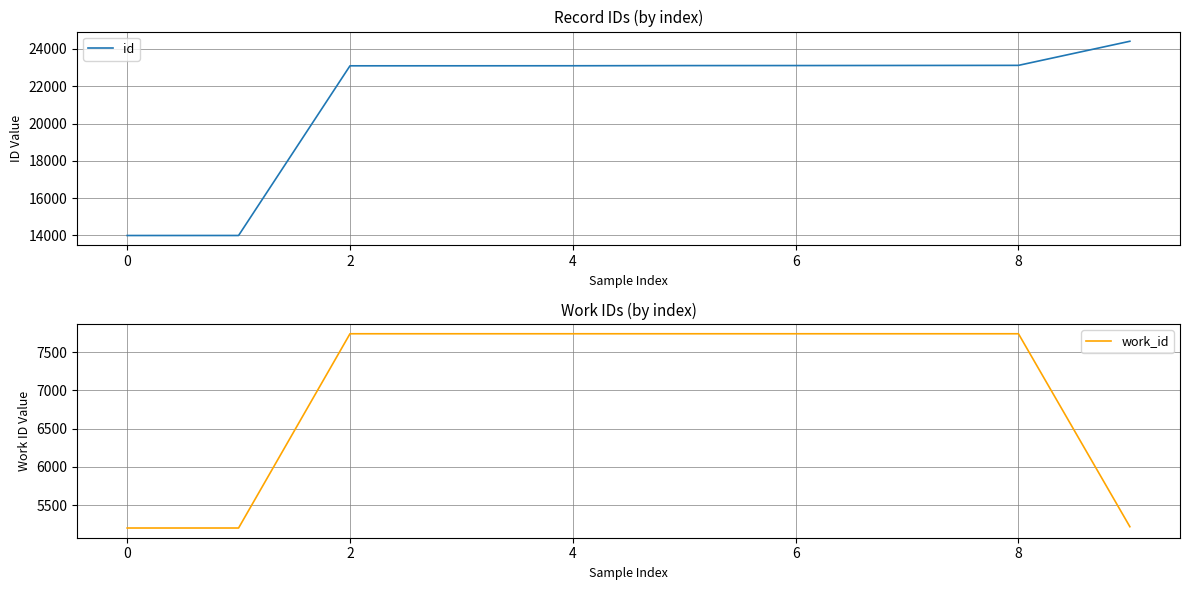

The value of work_id at 6 is 7743. True or false?

True